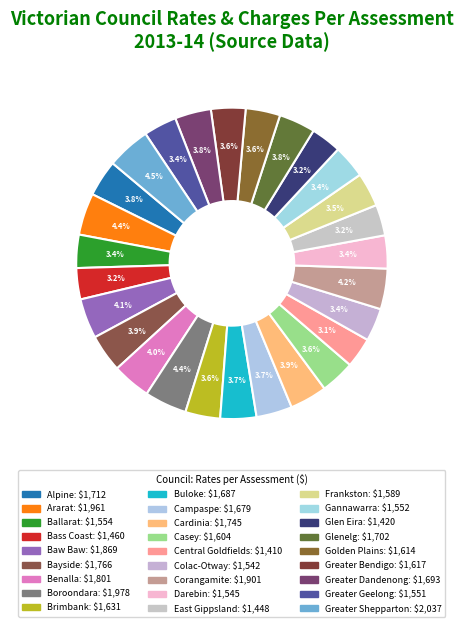

What is the smallest slice in the pie chart?

Central Goldfields